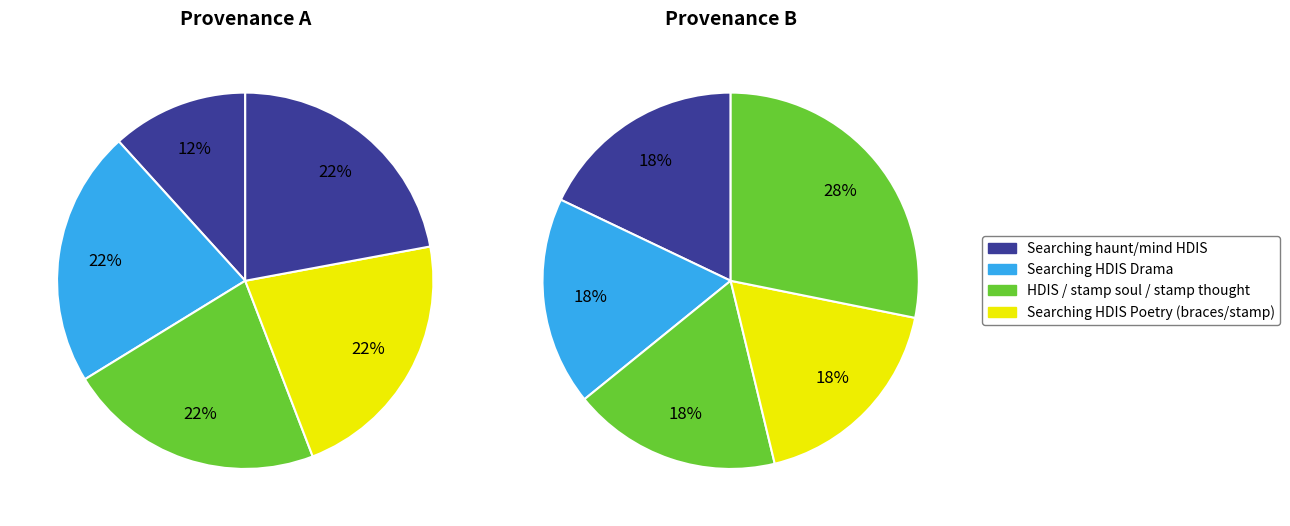

Is there any slice that represents more than half of the pie?

No